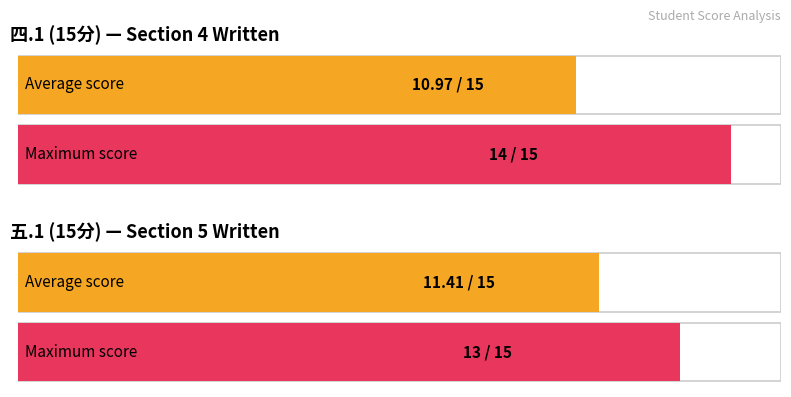

How many series are shown in this chart?

2